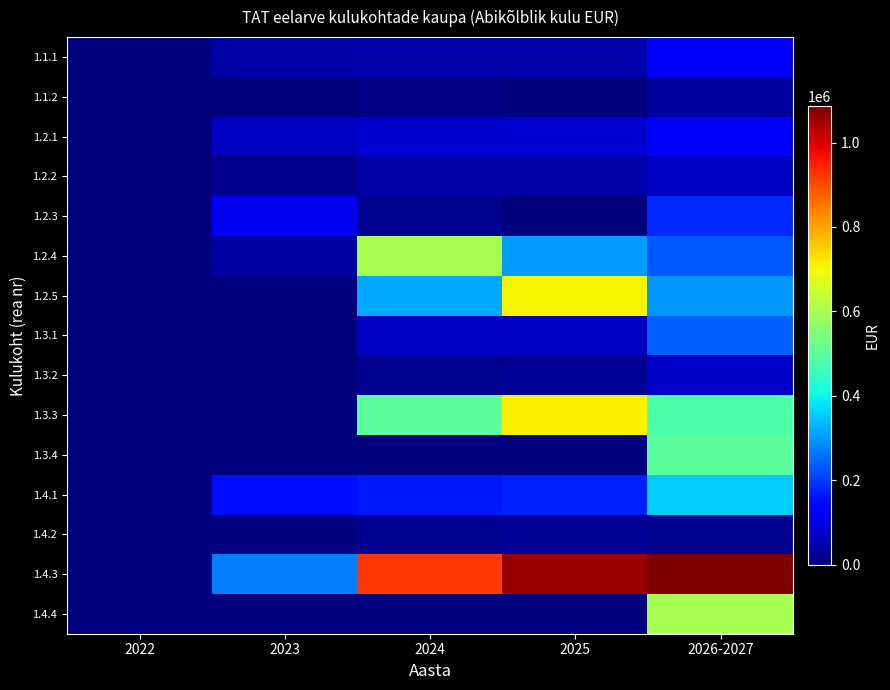

What is the maximum value shown in the chart?

1086144.0